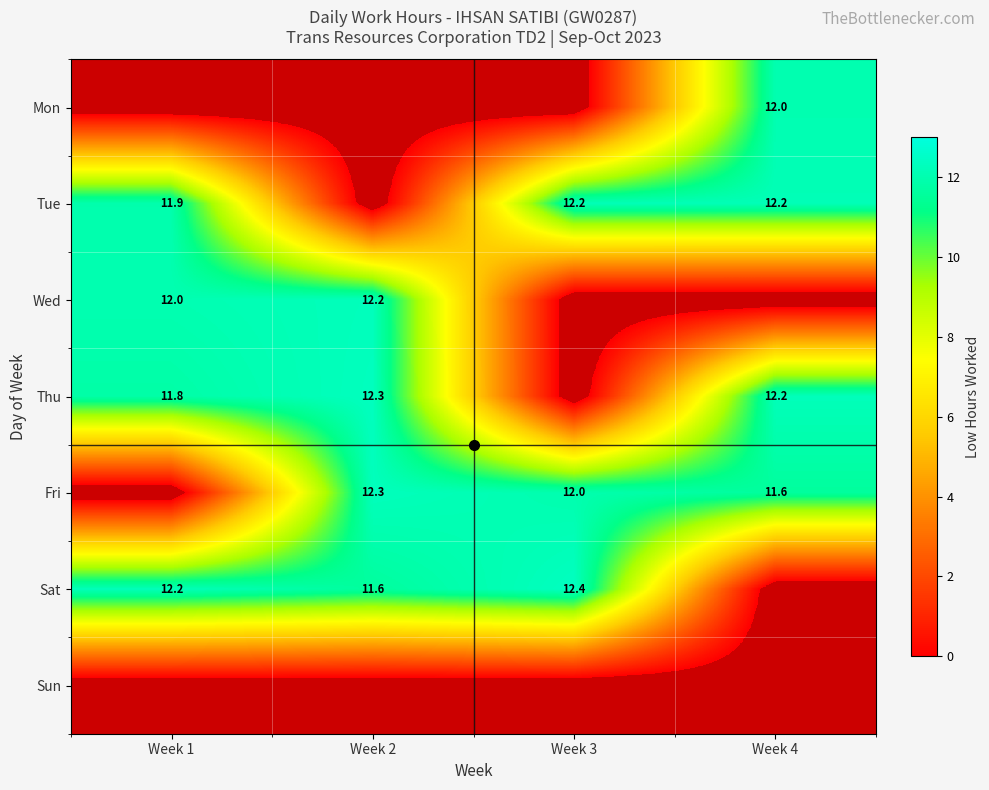

The Fri series shows 21.6 at Week 2. True or false?

False